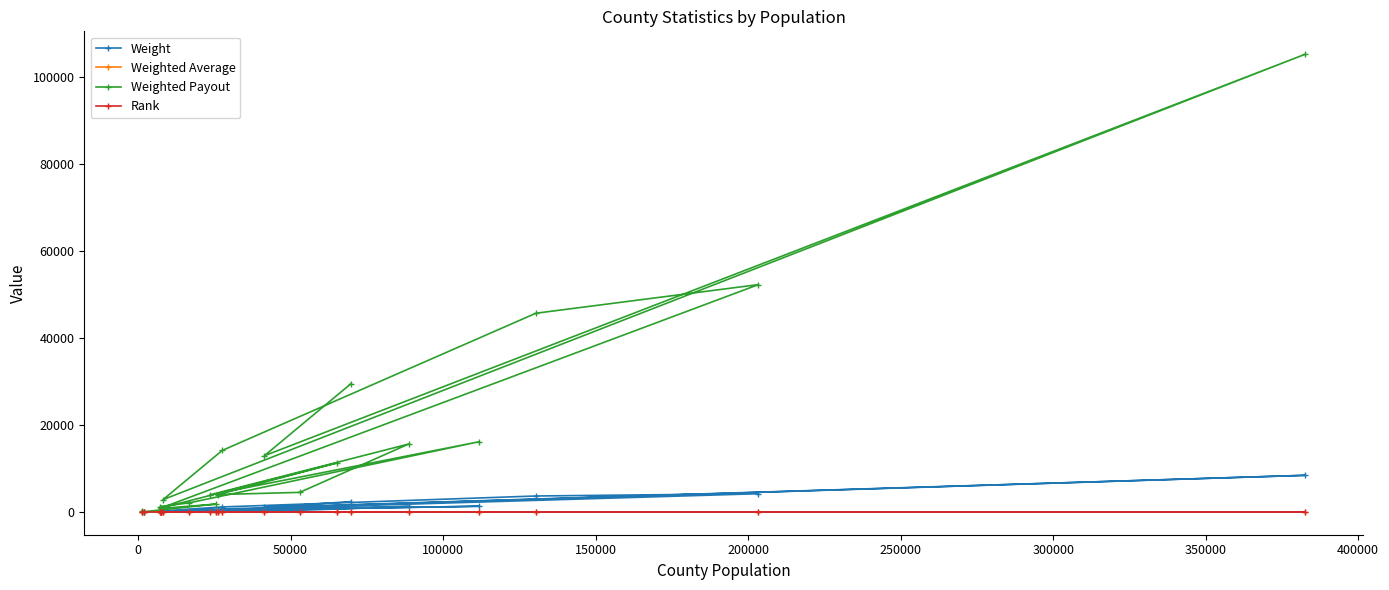

What is the maximum value for Weighted Payout?

105236.8